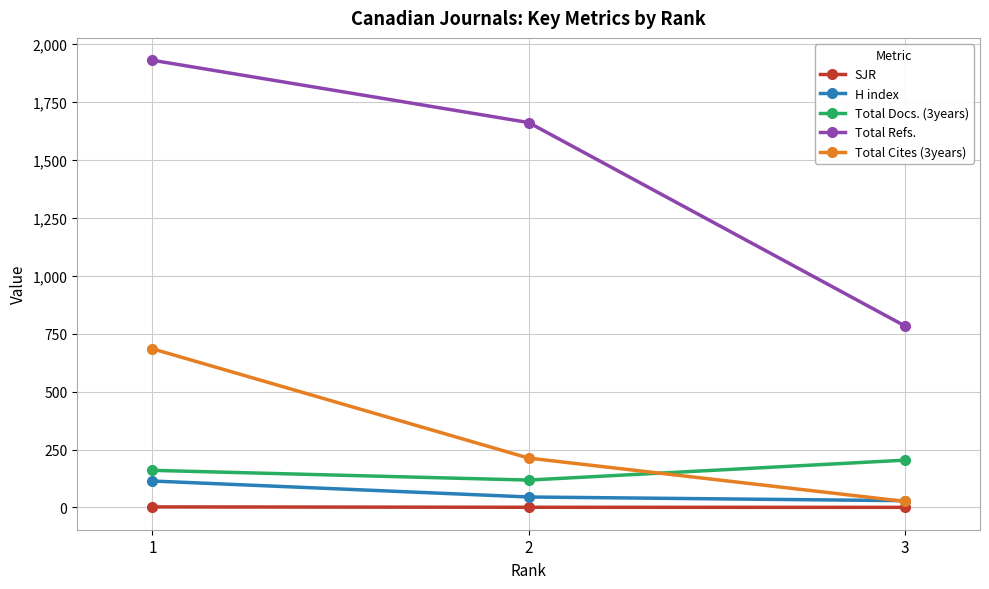

At which category is the sum across all series the highest?

1